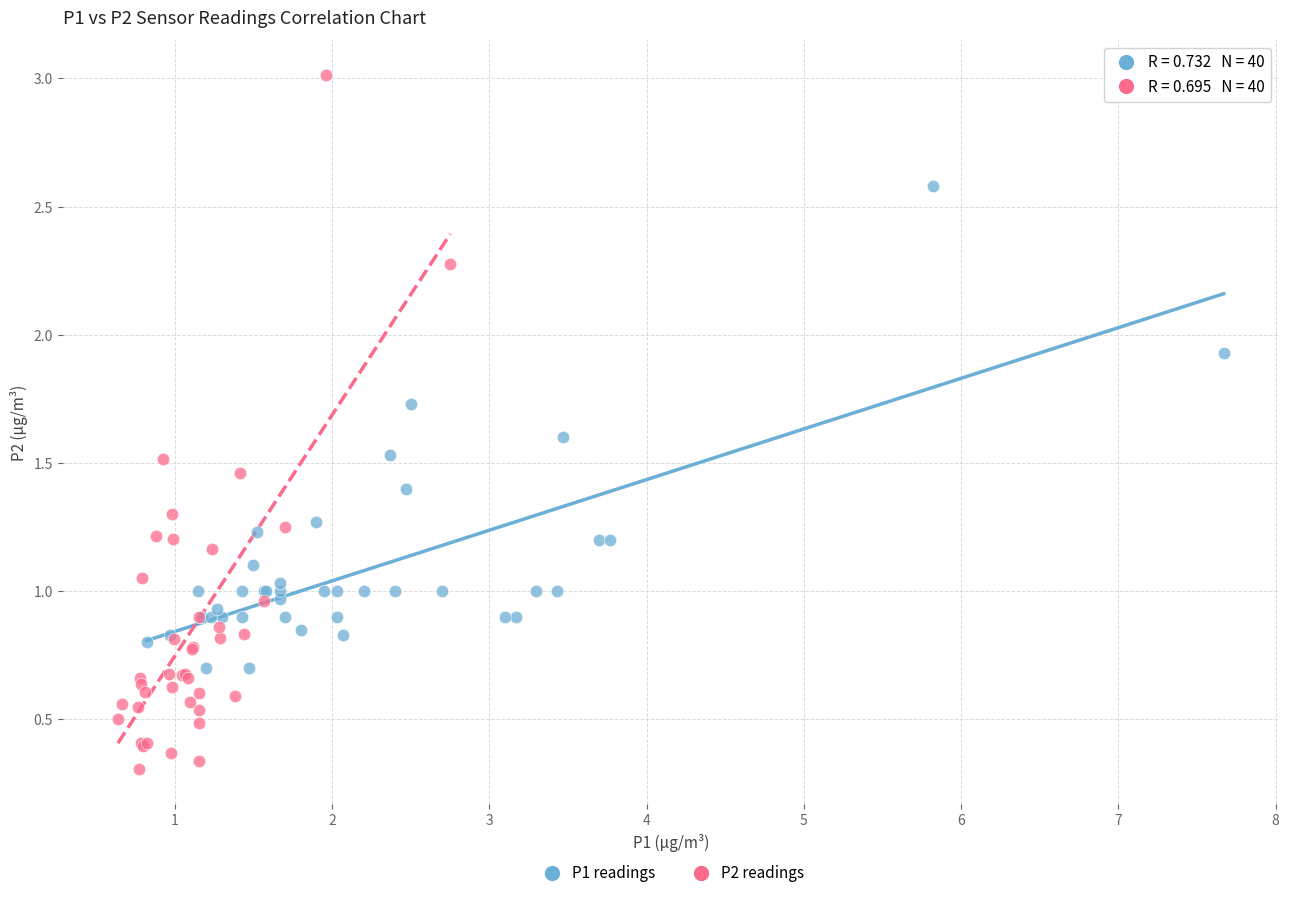

Which series has the largest Y range (max minus min)?

P2 readings